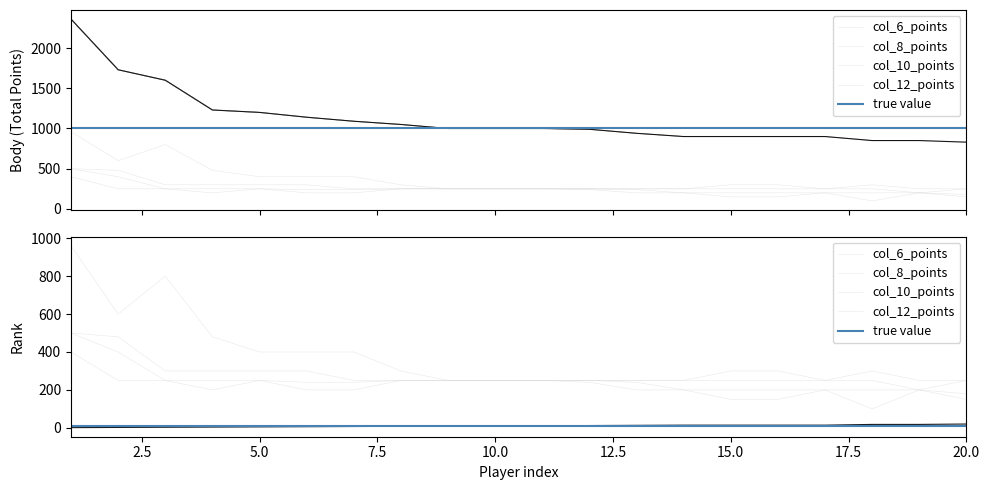

True or false: Rank and Body cross at least once.

False